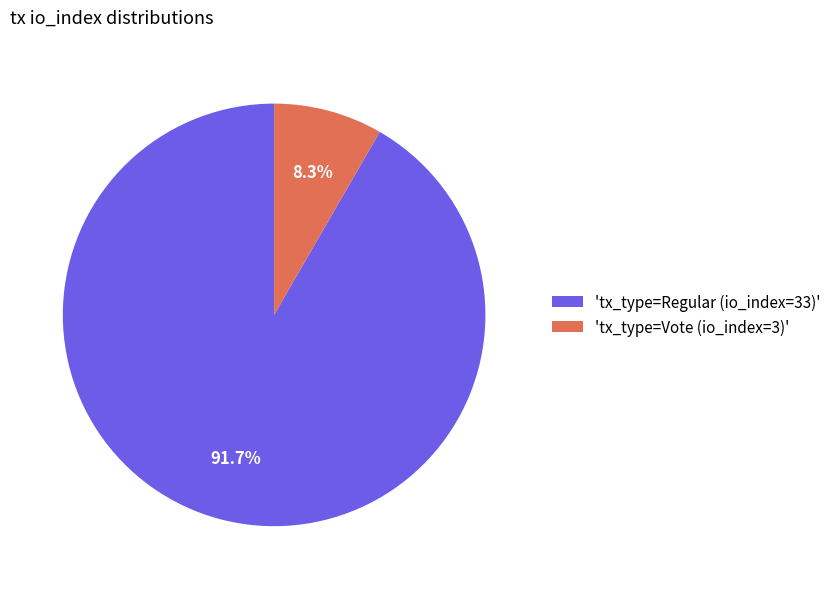

Is the sum of 'tx_type=Vote (io_index=3)' and 'tx_type=Regular (io_index=33)' greater than half?

Yes